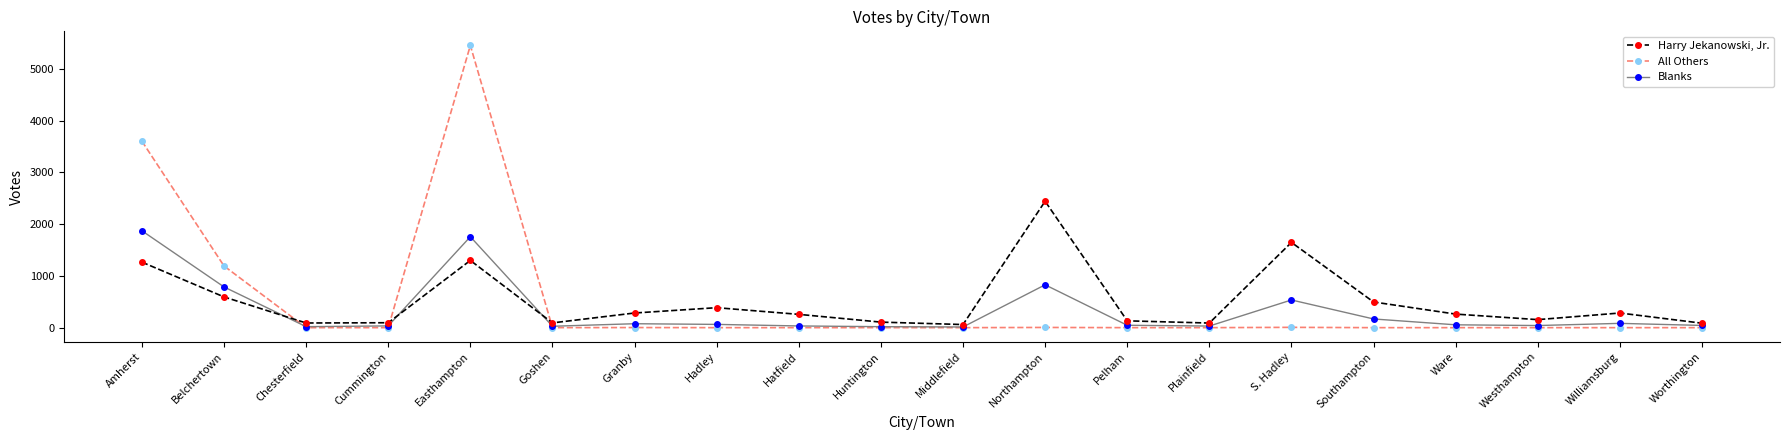

The Blanks series shows 998 at Amherst. True or false?

False